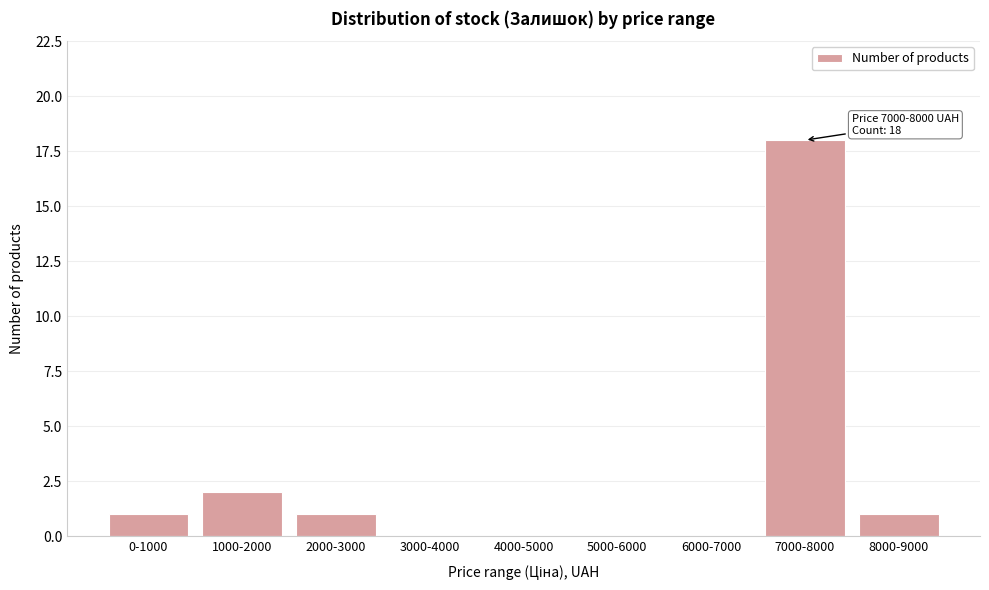

Reading left to right, list all the values displayed in this chart.

0-1000=1	1000-2000=2	2000-3000=1	3000-4000=0	4000-5000=0	5000-6000=0	6000-7000=0	7000-8000=18	8000-9000=1